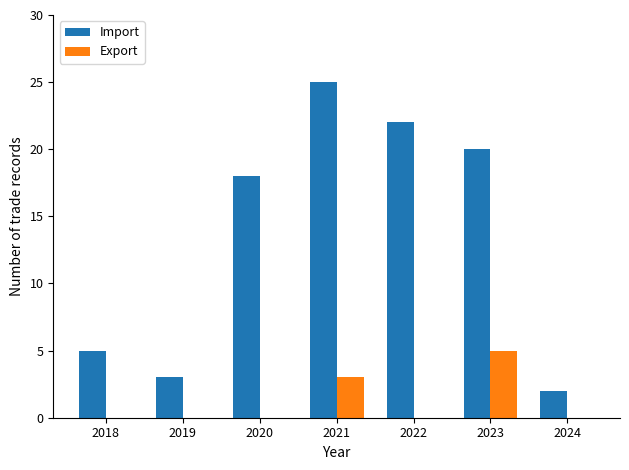

Is the value of Export at 2020 greater than the value of Import at 2022?

No